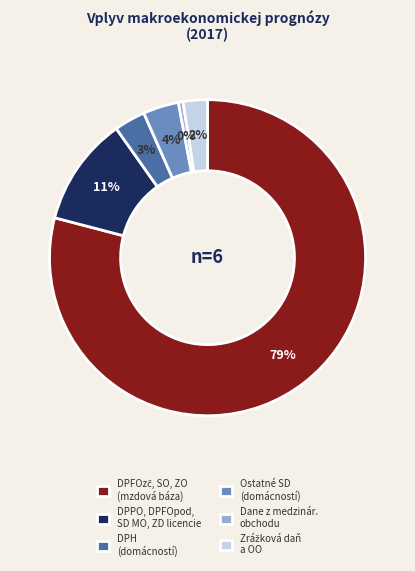

Is it true that Dane z medzinár. obchodu is 0% of the pie?

True